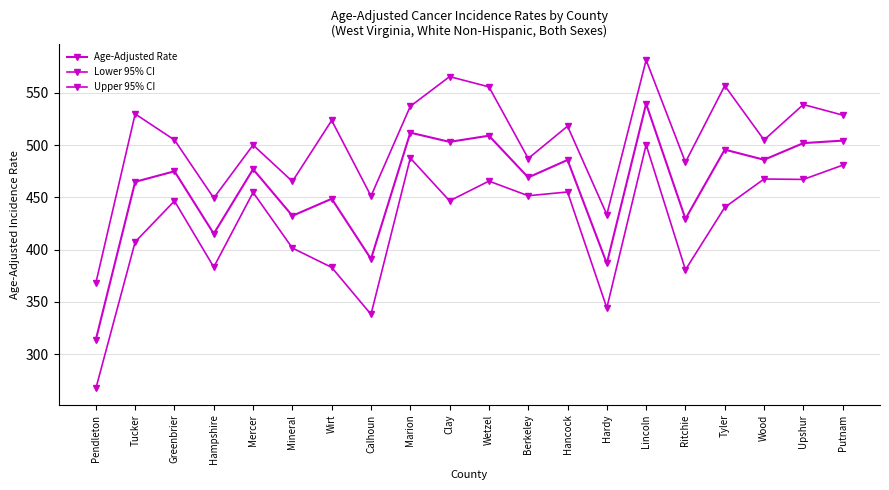

Rank the series by their average value, from lowest to highest.

Lower 95% CI, Age-Adjusted Rate, Upper 95% CI